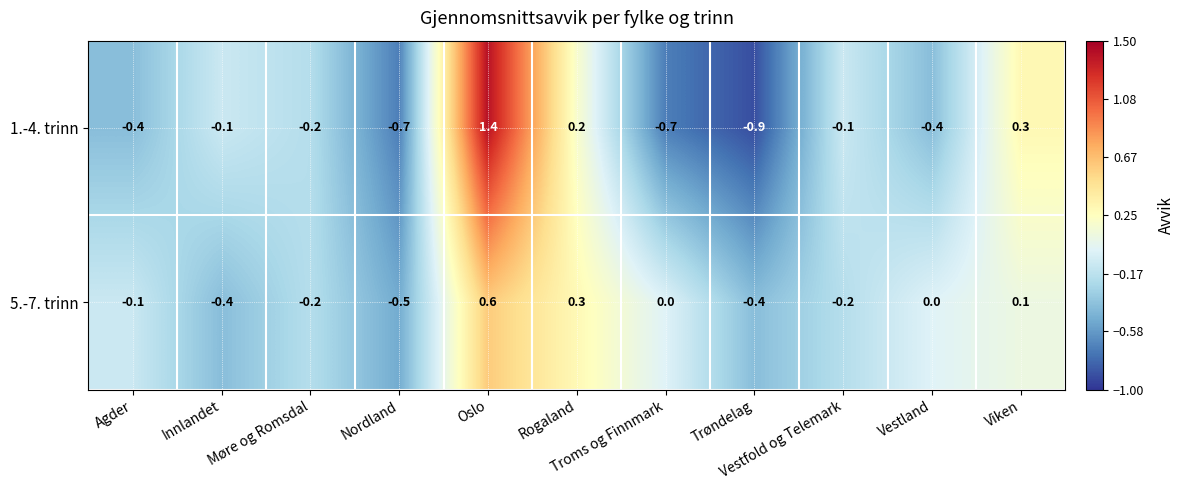

What is the maximum value for 5.-7. trinn?

0.6